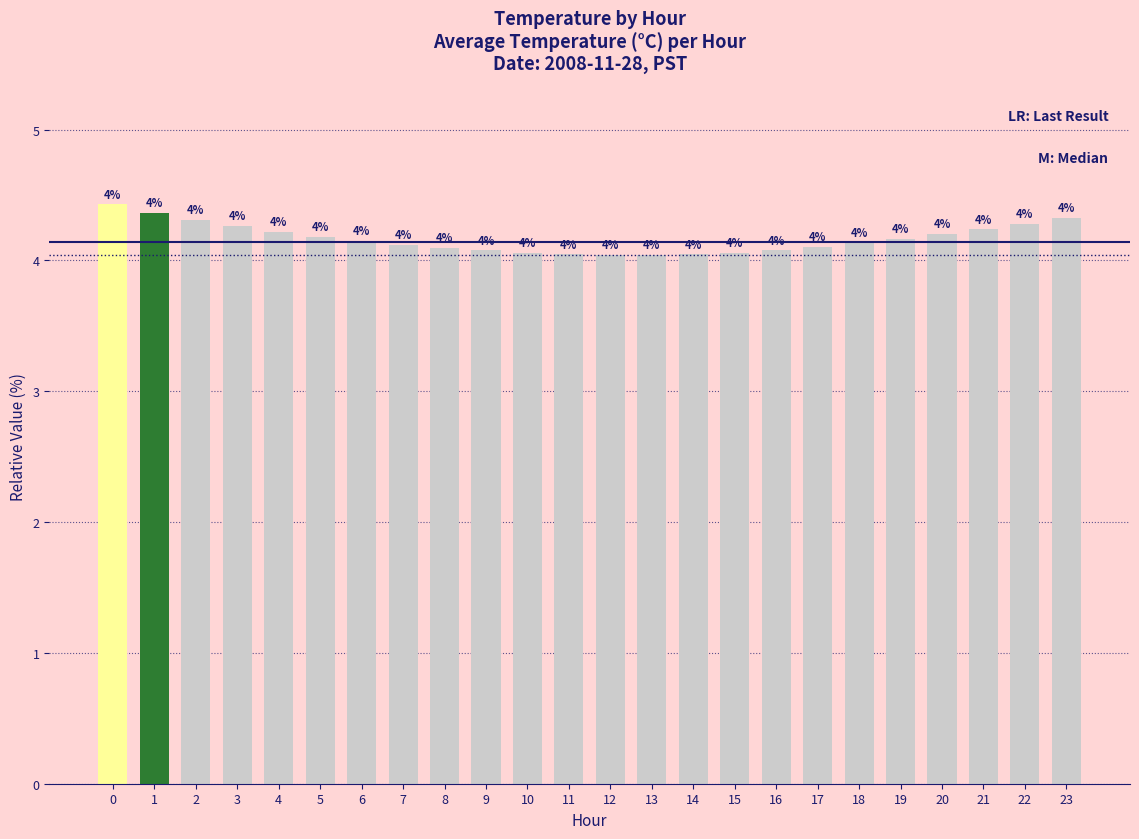

What is the difference between the values at 23 and 18?

0.2